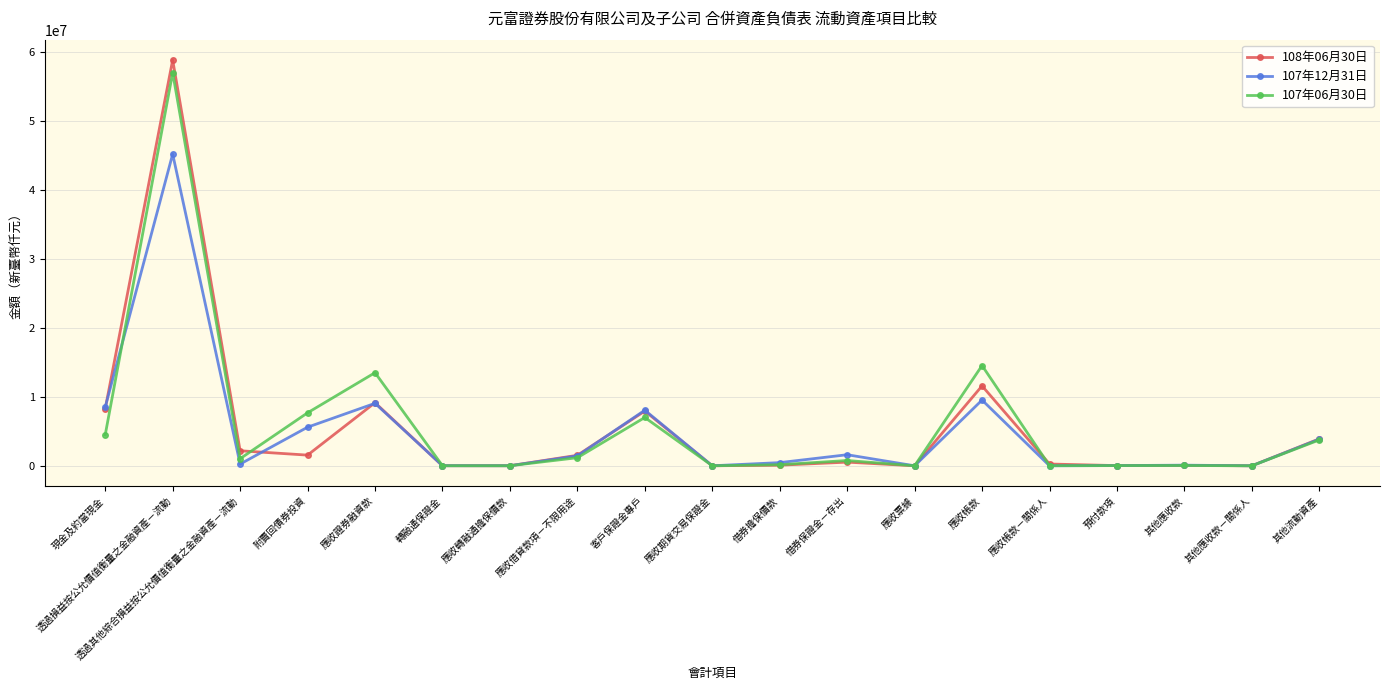

How many data points does each series have?

19